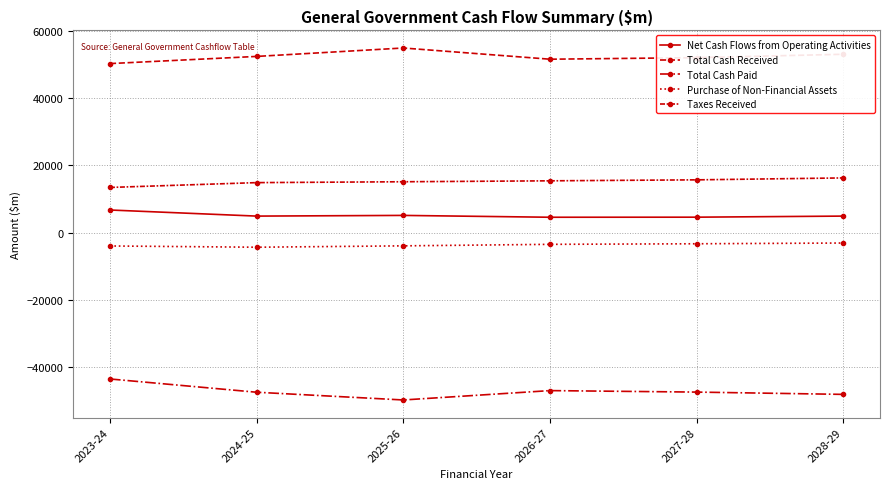

The value of Net Cash Flows from Operating Activities at 2024-25 is 1946. True or false?

False